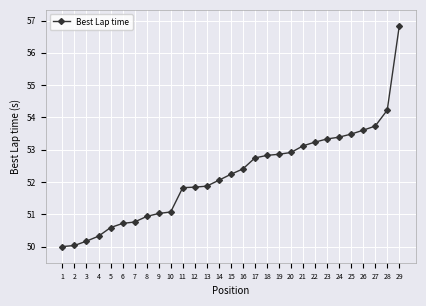

What is the change in value from 11 to 28?

+2.4